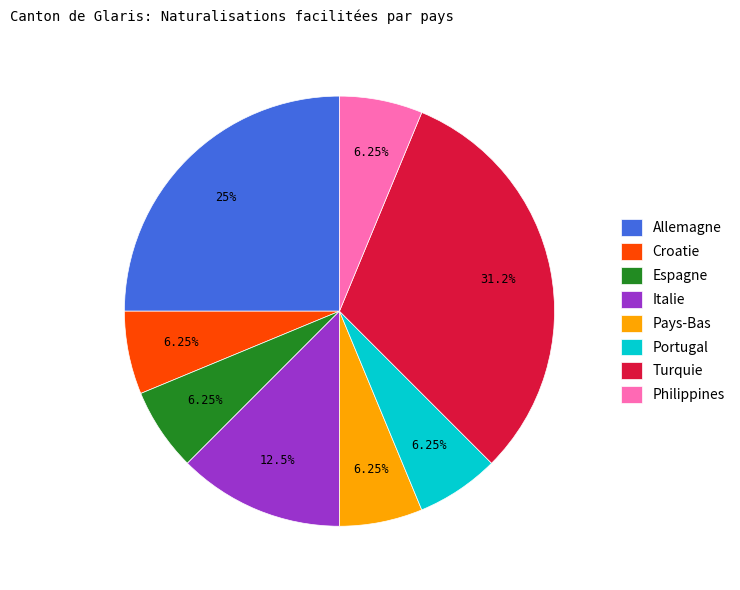

Which category has the biggest portion of the pie?

Turquie